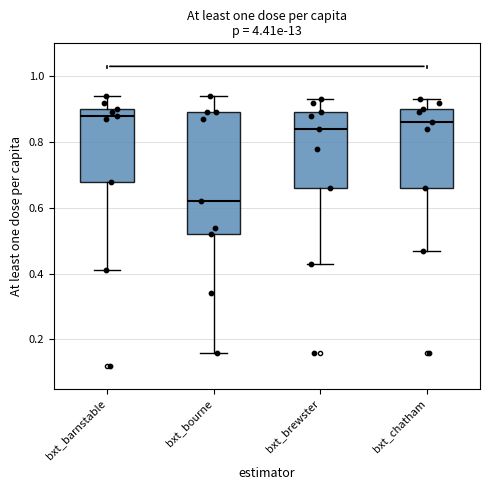

Comparing the boxes themselves (not the whiskers), which one is the tallest?

bxt_bourne